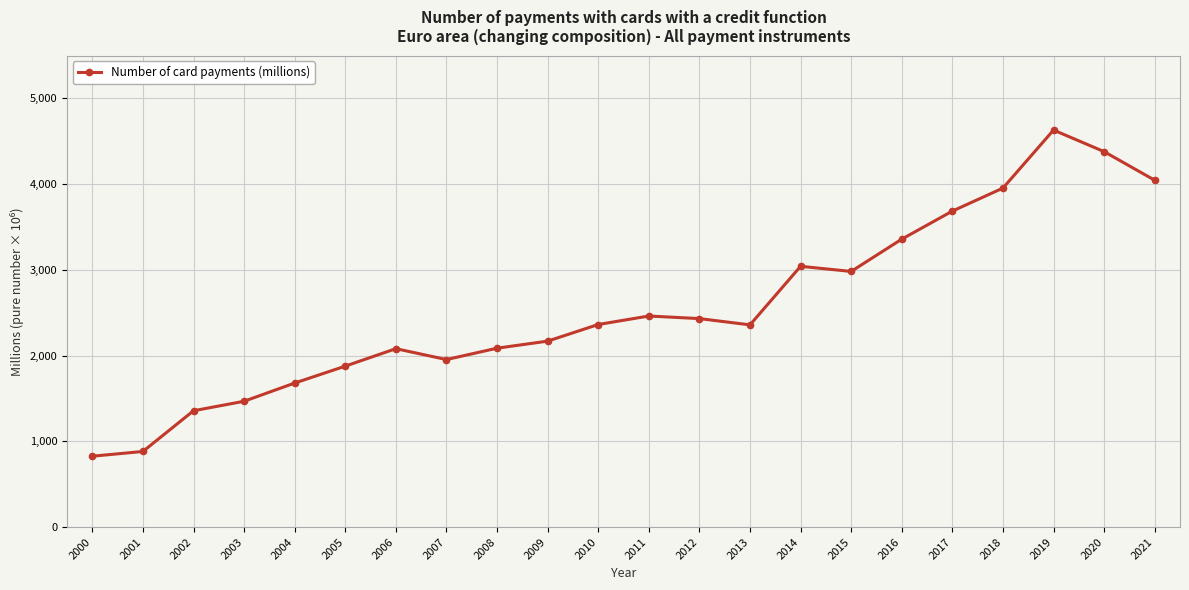

Where does the data first go above 2363?

2010